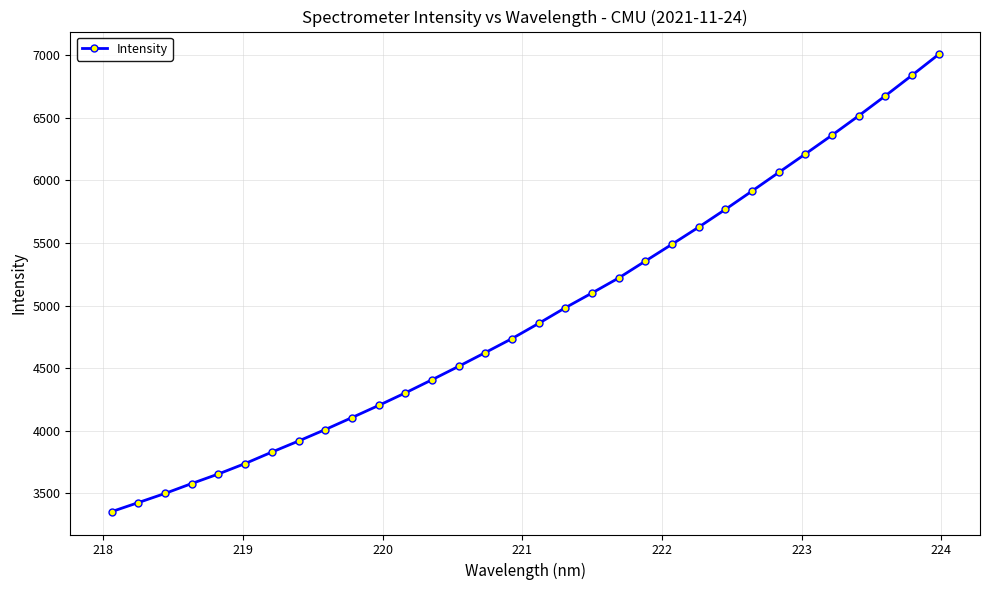

Does the chart display data point markers on the line(s)?

Yes